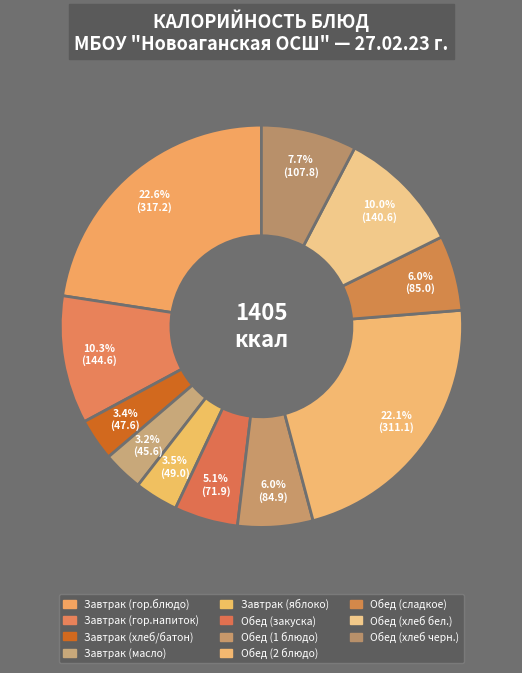

Approximately how many times larger is the value at Завтрак (хлеб/батон) compared to Завтрак (гор.напиток)?

0.3